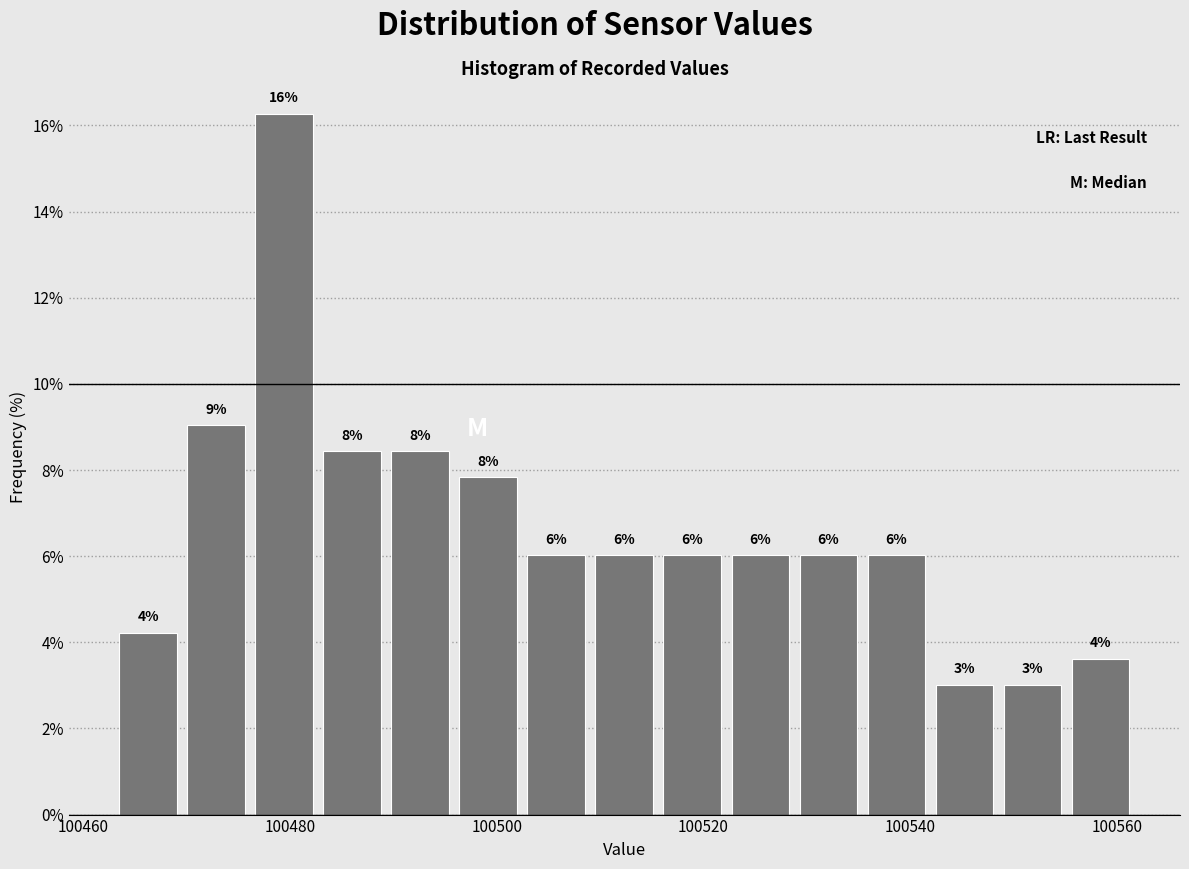

Around what value on the x-axis is the tallest bar? Give the approximate position of its centre, as read against the axis.

100480